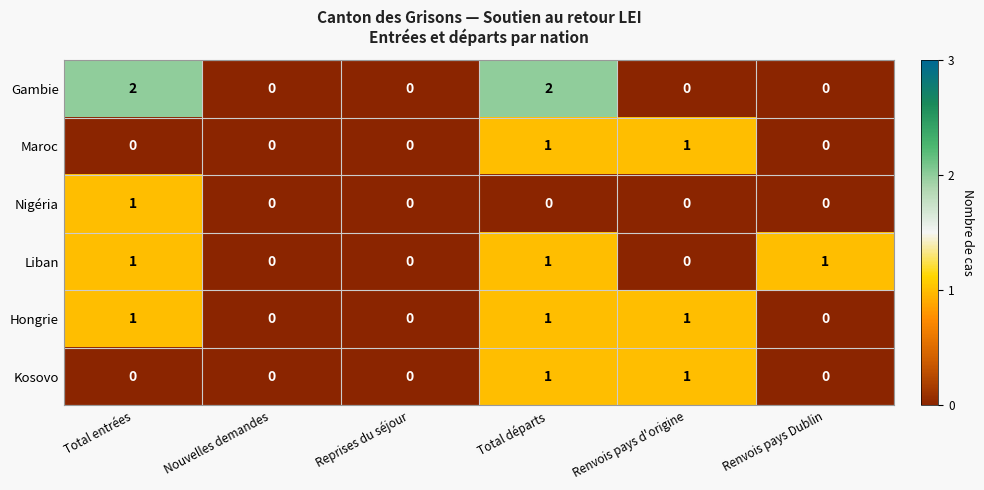

How many categories are shown in the chart?

6